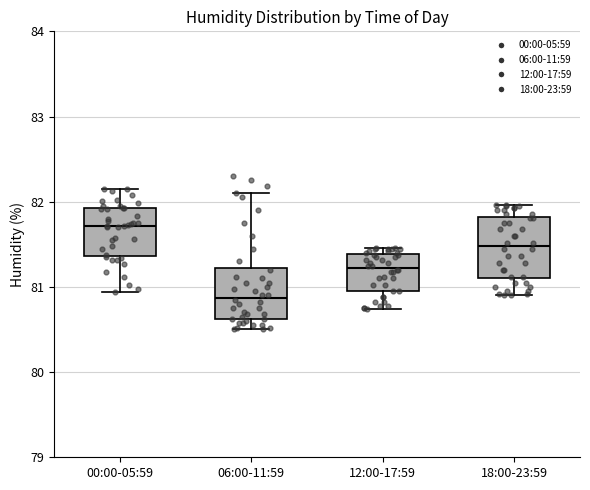

Reading left to right, transcribe this box plot: for each box, give where its median line is, the range the box spans, and where its two whiskers end, as read against the y-axis. The values are not printed on the chart, so give them approximately, as read against the axis.

00:00-05:59: median 81.7, box 81.4 to 81.9, whiskers 80.9 to 82.2
06:00-11:59: median 80.9, box 80.6 to 81.2, whiskers 80.5 to 82.1
12:00-17:59: median 81.2, box 81.0 to 81.4, whiskers 80.7 to 81.5
18:00-23:59: median 81.5, box 81.1 to 81.8, whiskers 80.9 to 82.0